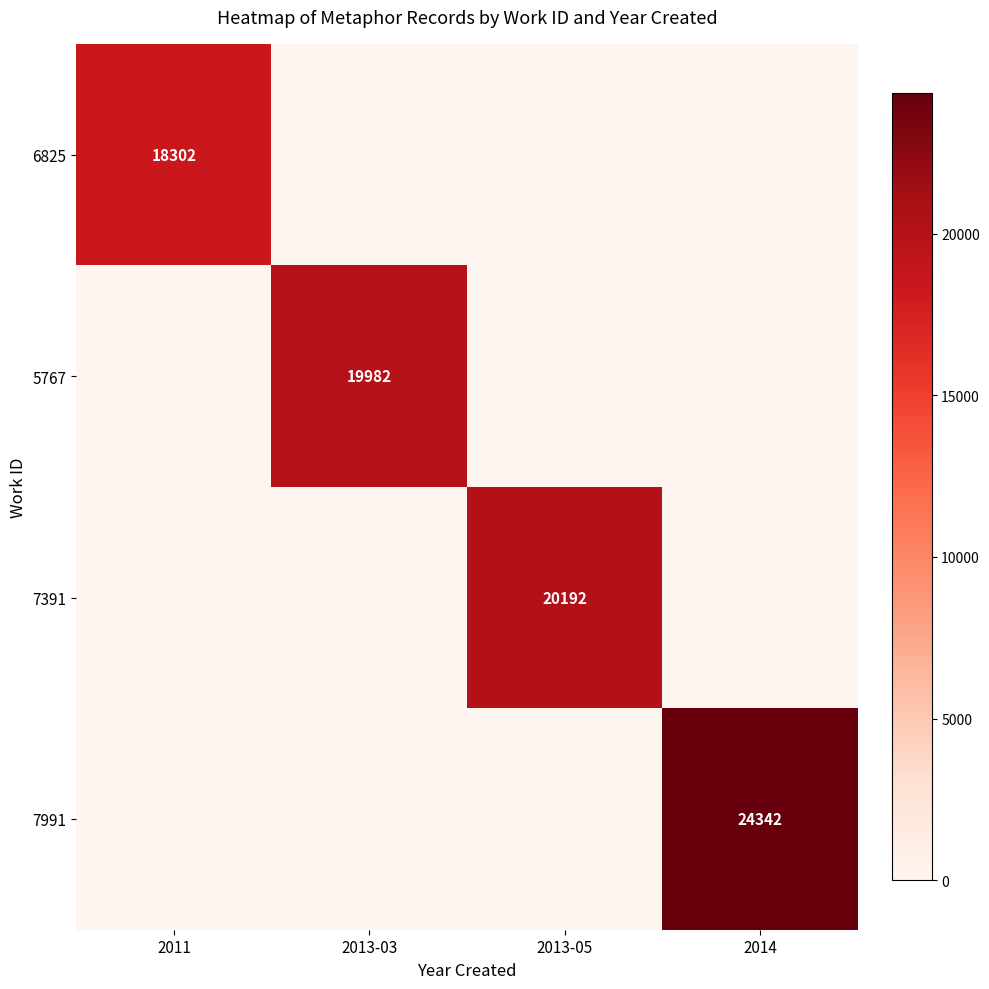

The 6825 series shows 12345 at 2011. True or false?

False